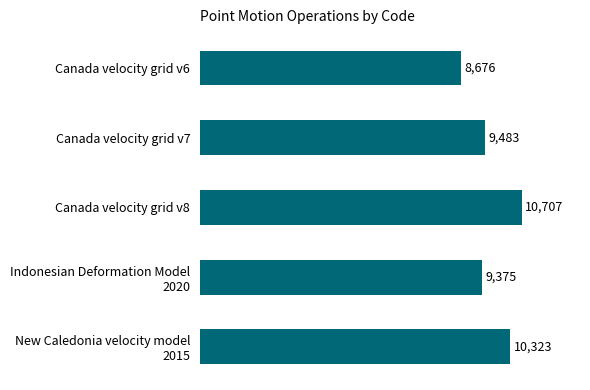

The value at Canada velocity grid v6 is 4275. True or false?

False